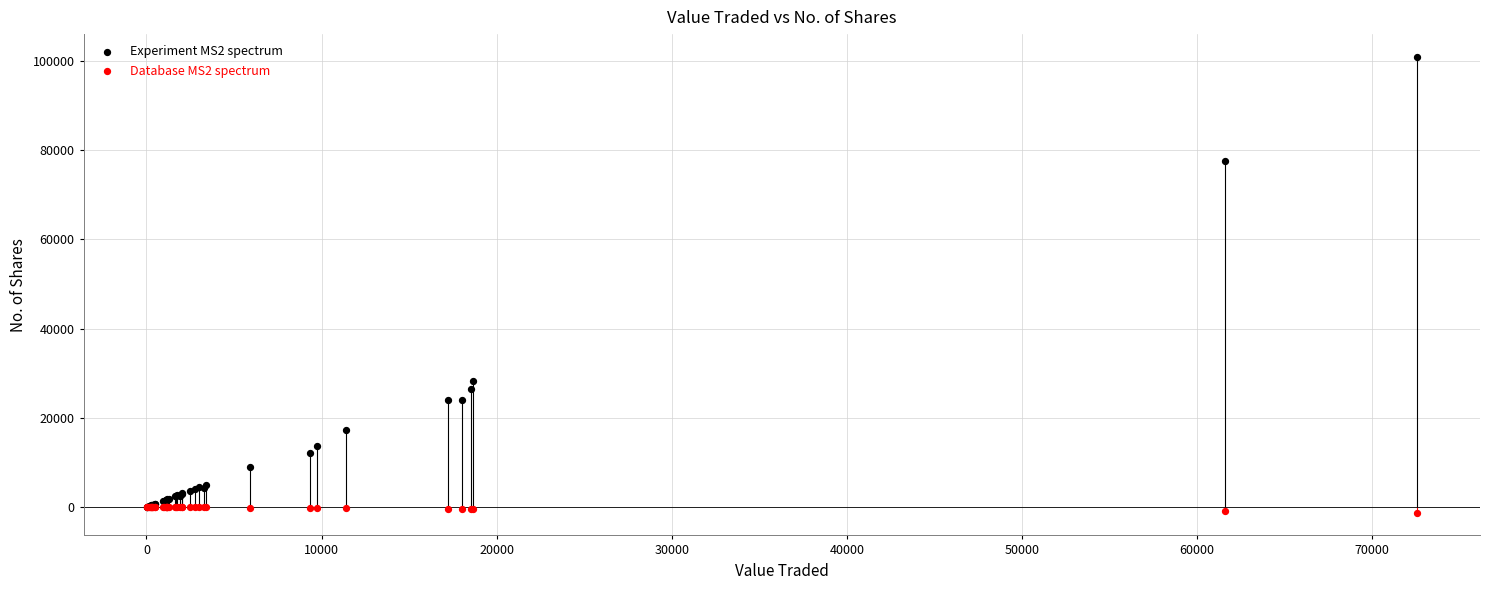

Across all series, what Y value is closest to 49851?

28252.0